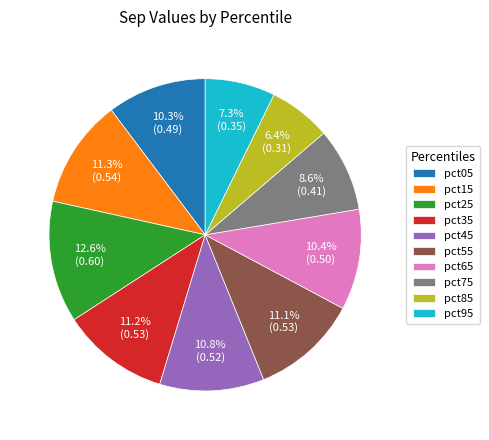

The pct75 slice represents 14% of the pie. True or false?

False